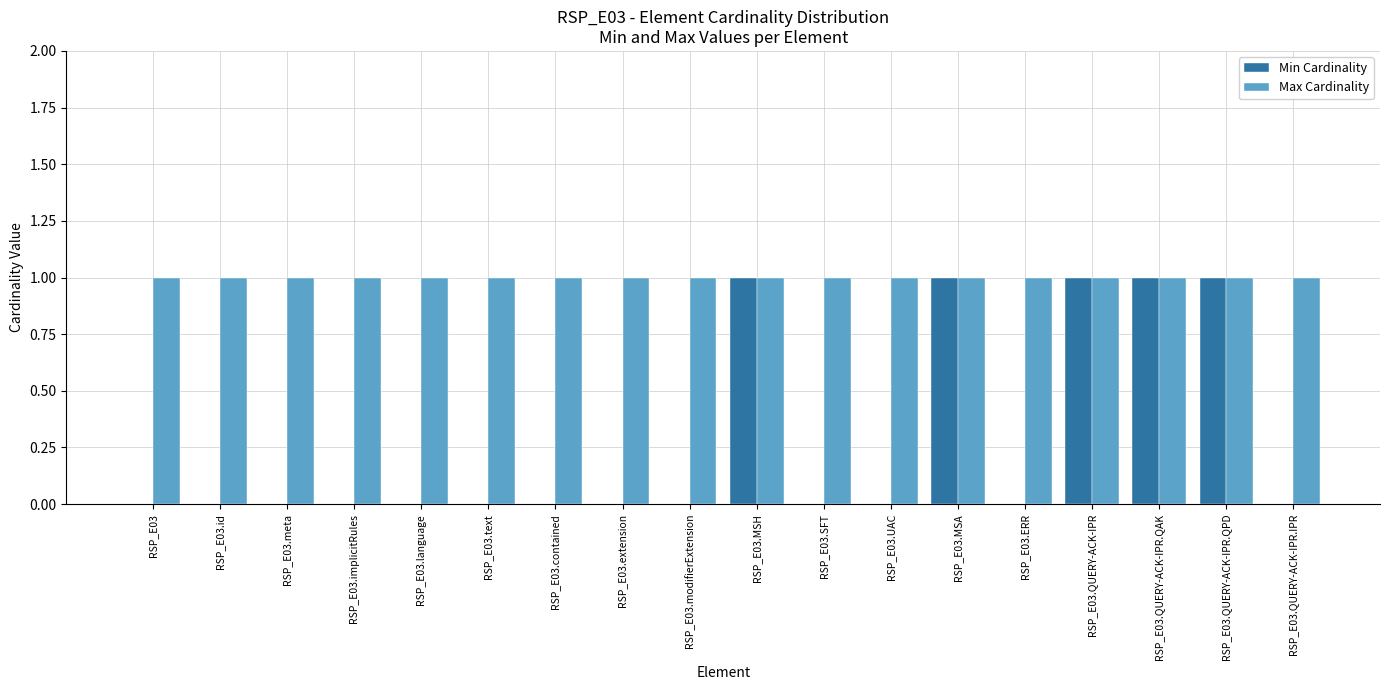

What is the spread (max minus min) of values at RSP_E03.language?

1